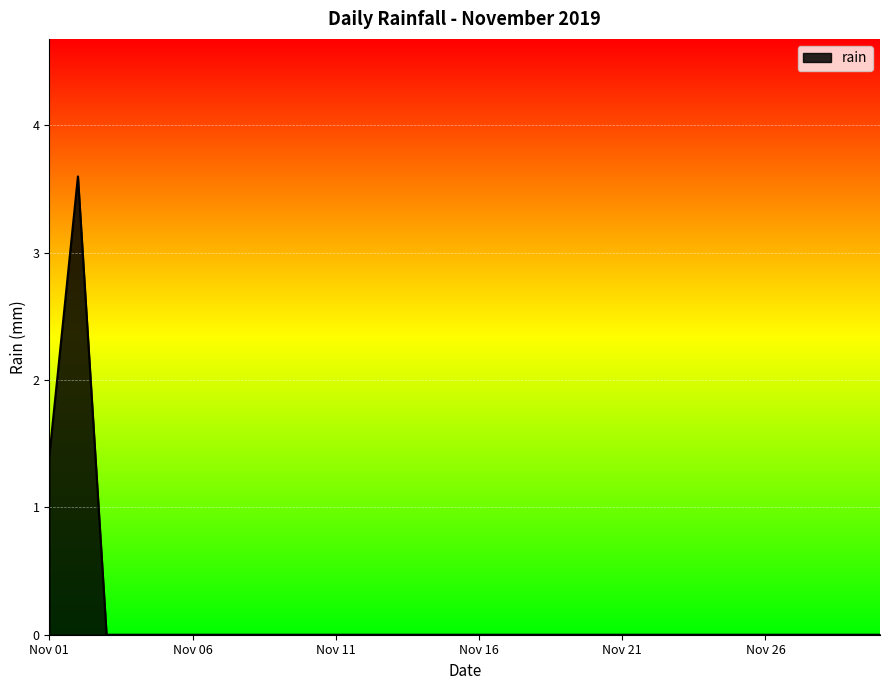

What is the greatest value displayed?

3.6